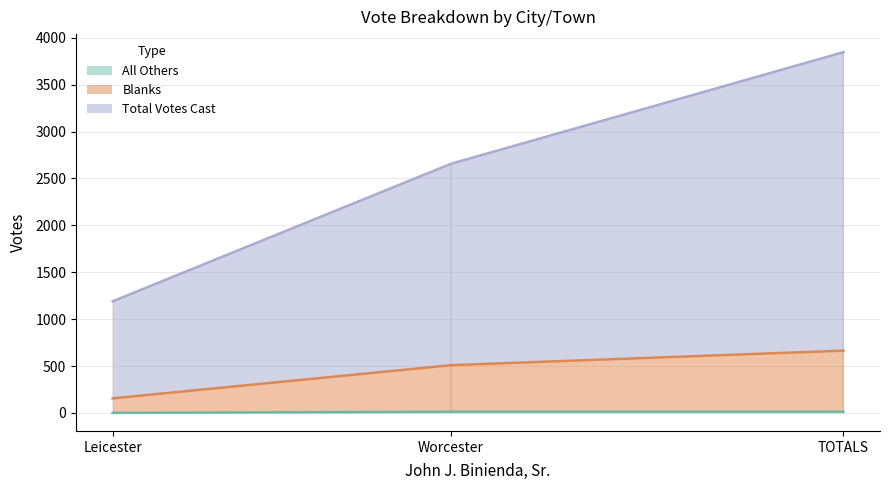

Reading left to right, extract all data points from this chart.

All Others: Leicester=0	Worcester=13	TOTALS=13
Blanks: Leicester=155	Worcester=509	TOTALS=664
Total Votes Cast: Leicester=1190	Worcester=2657	TOTALS=3847